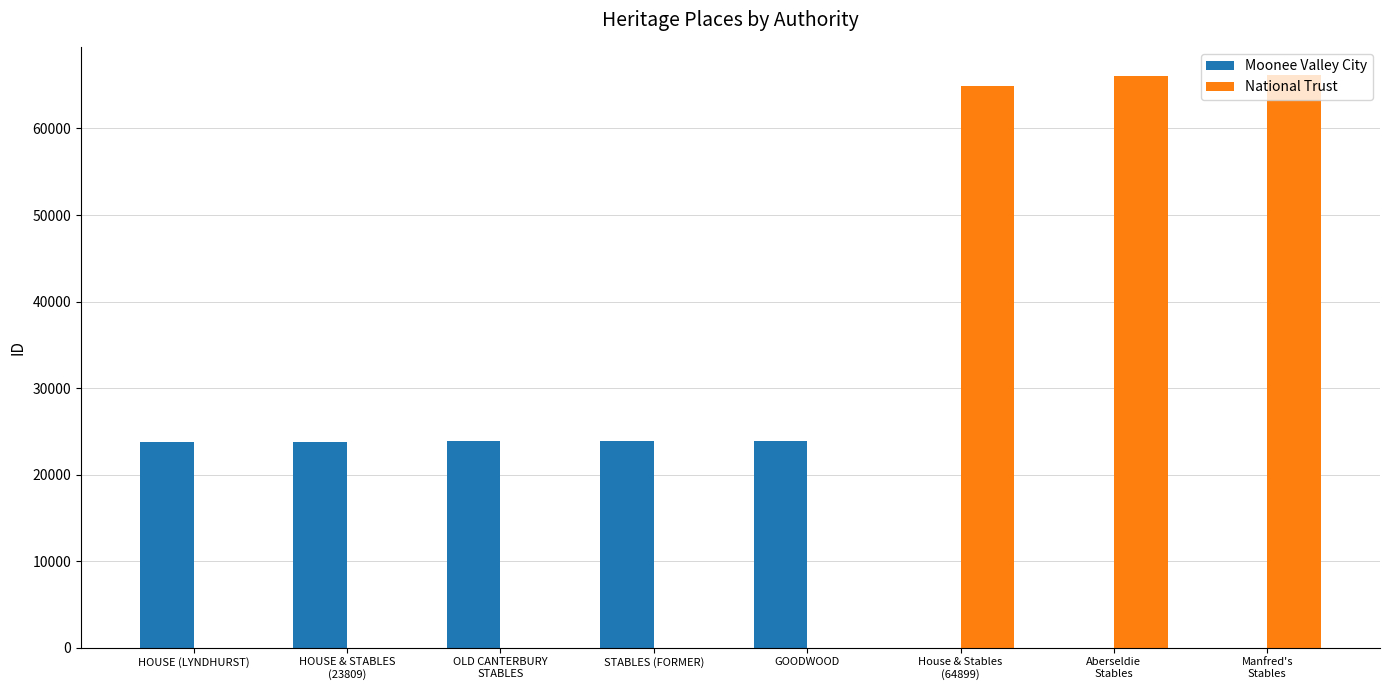

True or false: Moonee Valley City has a value of 23775 at HOUSE (LYNDHURST).

True